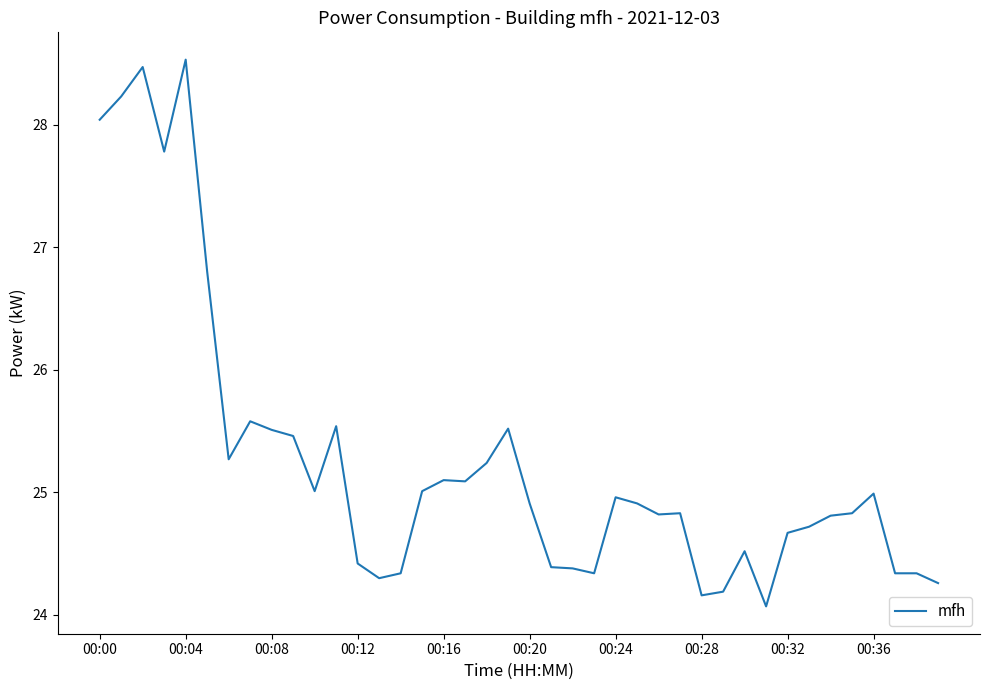

What is the smallest value displayed?

24.1